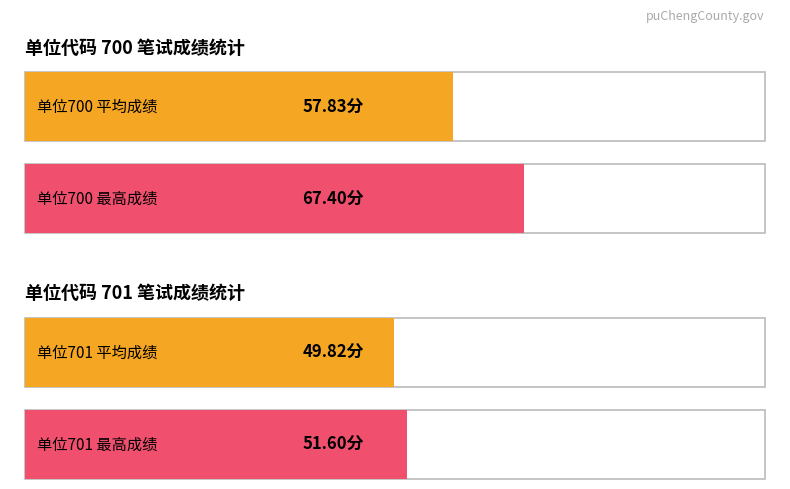

Does the chart contain any negative values?

No